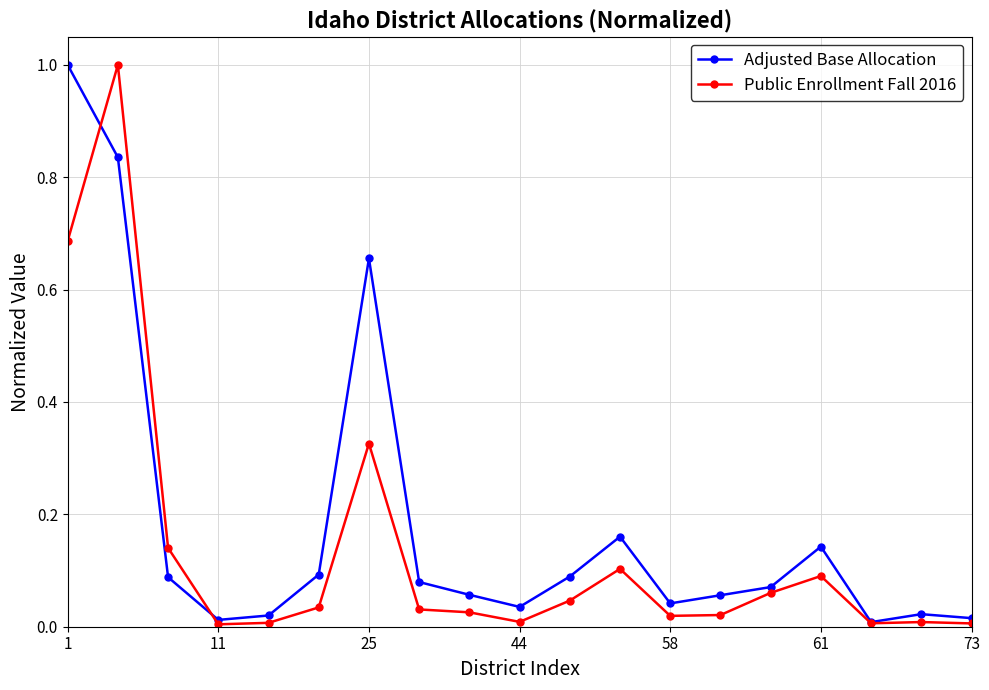

Which series has the largest total across all categories?

Adjusted Base Allocation